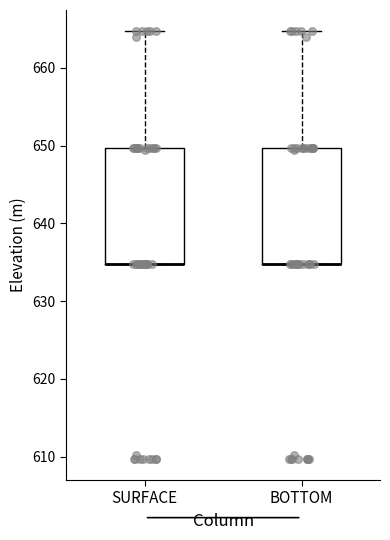

Reading left to right, read every box against the y-axis: the position of its median line, the range the box covers, and the ends of its whiskers. The values are not printed on the chart, so give them approximately, as read against the axis.

SURFACE: median 635 (drawn on the box's lower edge), box 635 to 650, whiskers 635 to 665
BOTTOM: median 635 (drawn on the box's lower edge), box 635 to 650, whiskers 635 to 665